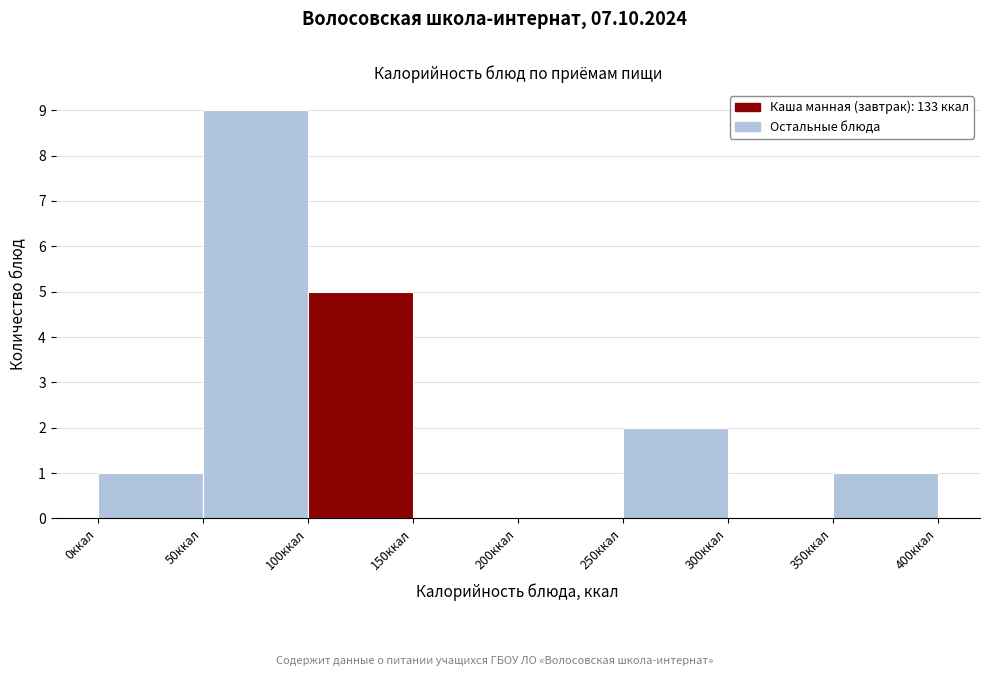

Reading left to right, transcribe this chart: for each bar, give the range it covers on the x-axis and its height. The values are not printed on the chart, so give them approximately, as read against the axis.

0 to 50: 1
50 to 100: 9
100 to 150: 5
150 to 200: 0
200 to 250: 0
250 to 300: 2
300 to 350: 0
350 to 400: 1